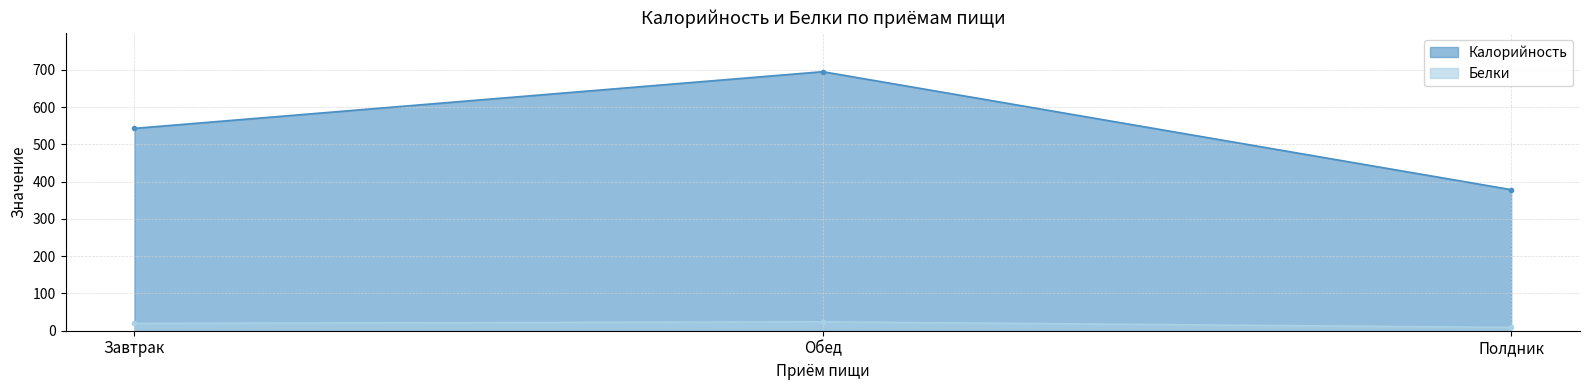

What is the smallest value displayed?

8.8